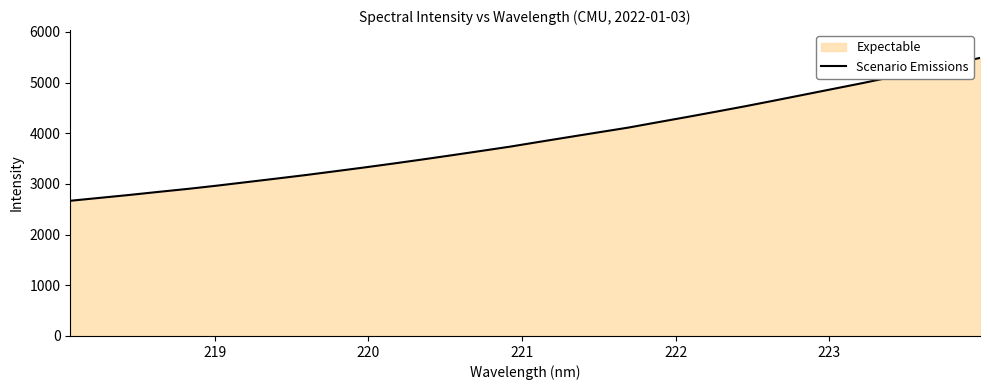

What is the difference between the maximum and minimum values?

2818.6